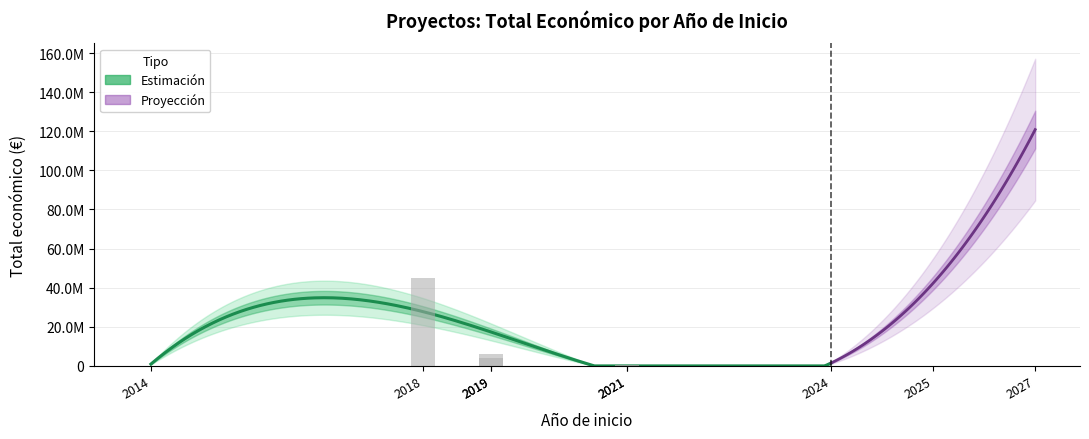

What is the difference between the second highest and second lowest values?

5879753